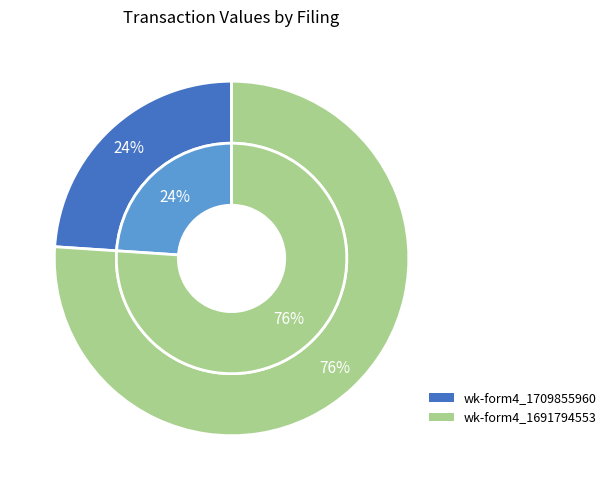

Which series has the largest range (max minus min)?

outer